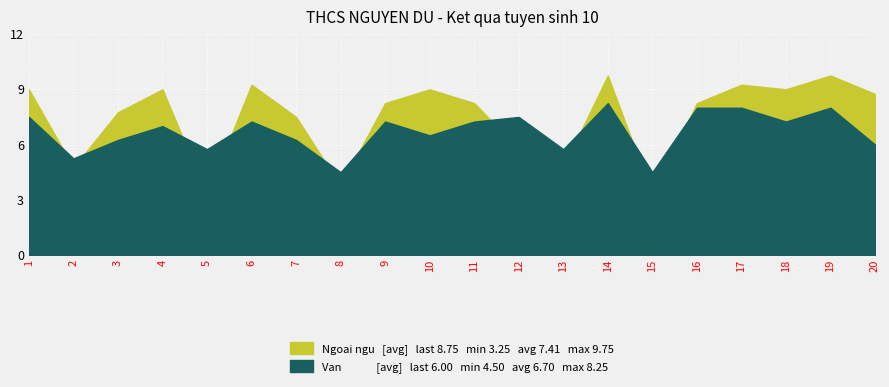

What are all the series names shown in the legend?

Van, Ngoai ngu